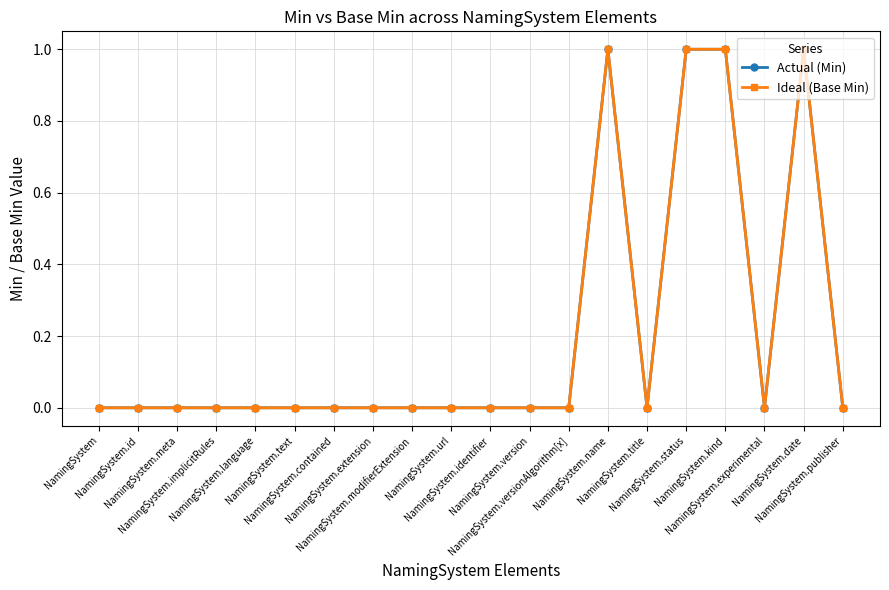

How many lines are shown in the chart?

2